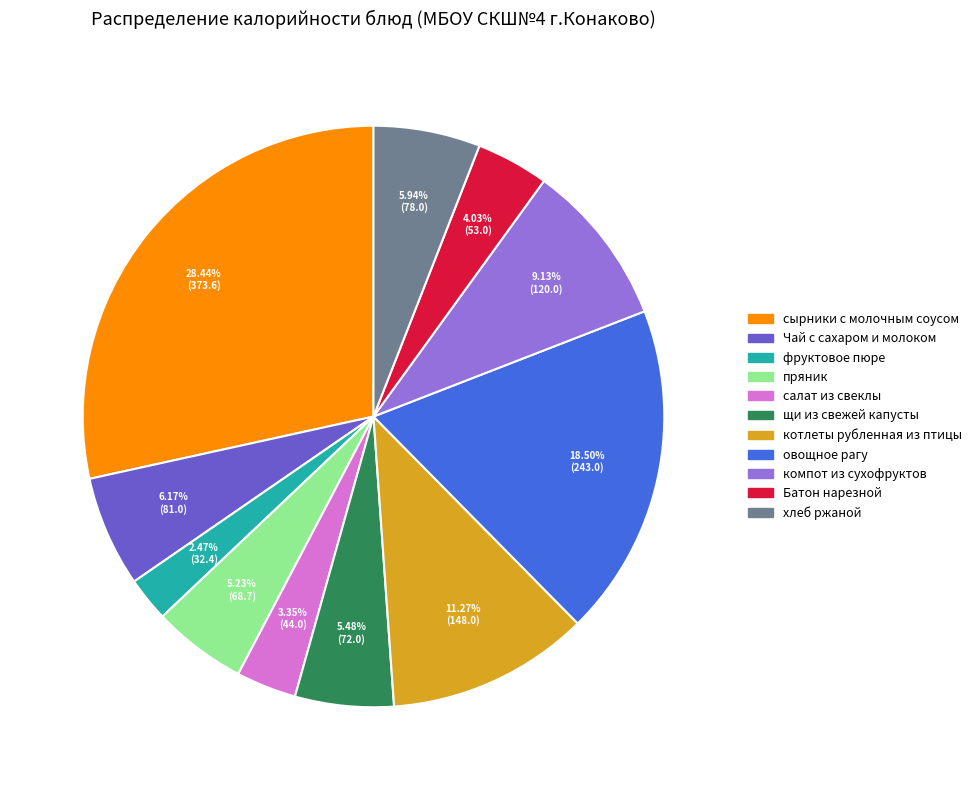

What percentage do компот из сухофруктов and щи из свежей капусты together represent?

14.6%